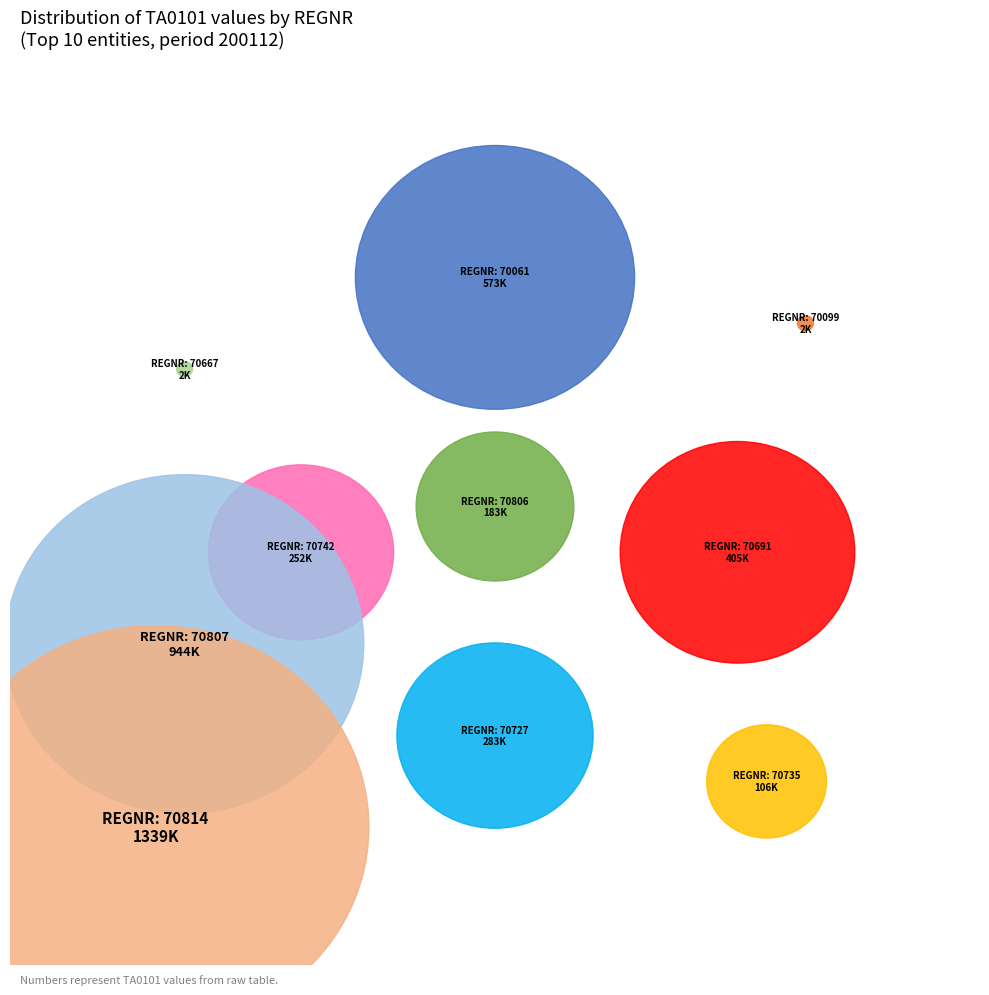

Between 70727 and 70742, which is larger?

70727